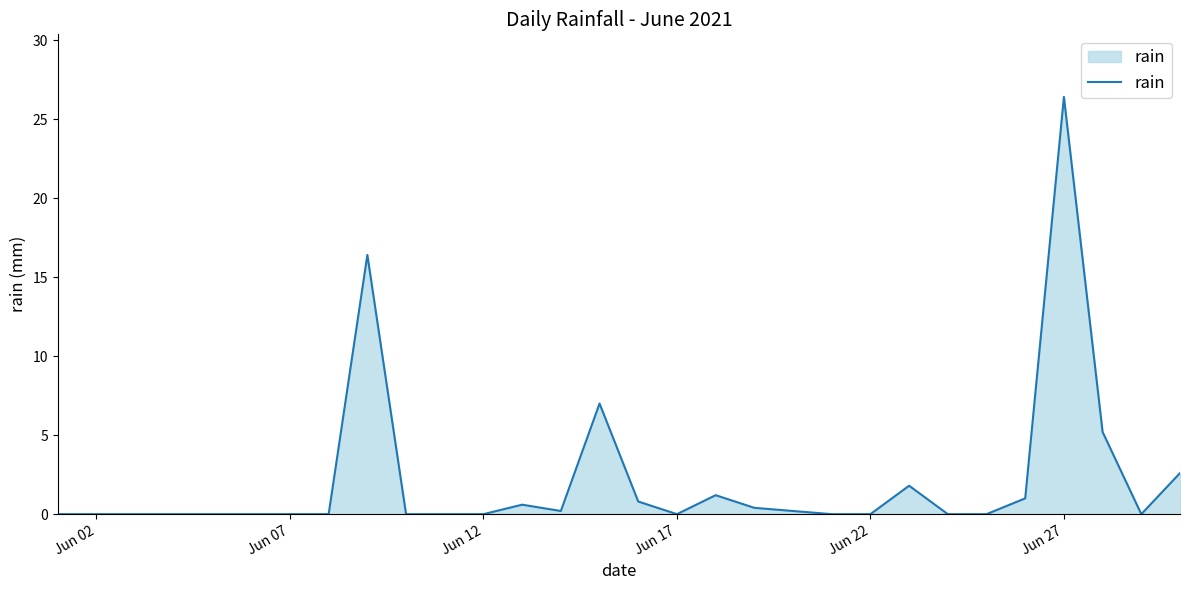

What is the difference between the maximum and minimum values?

26.4